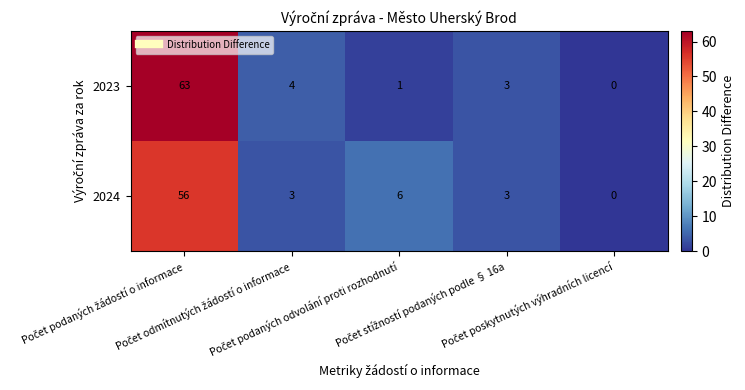

What is the average value of the 2024 series?

14